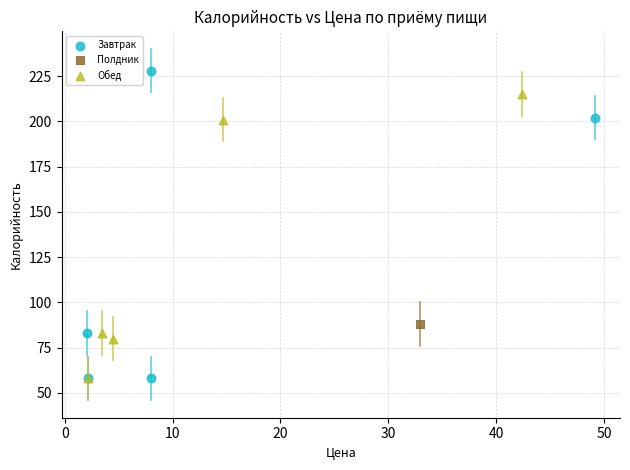

Which series contains the highest Y value?

Завтрак